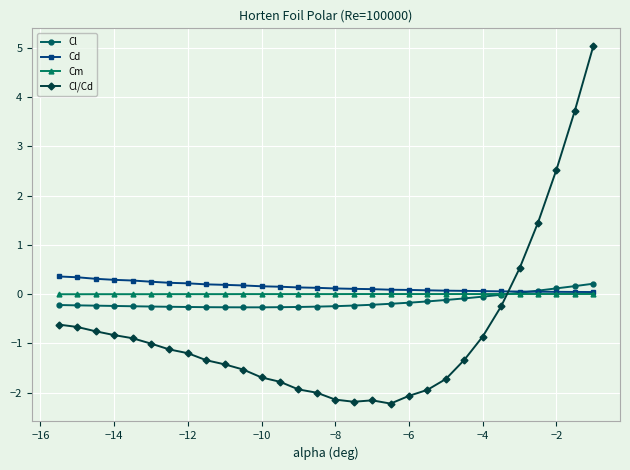

How many series are shown in this chart?

4